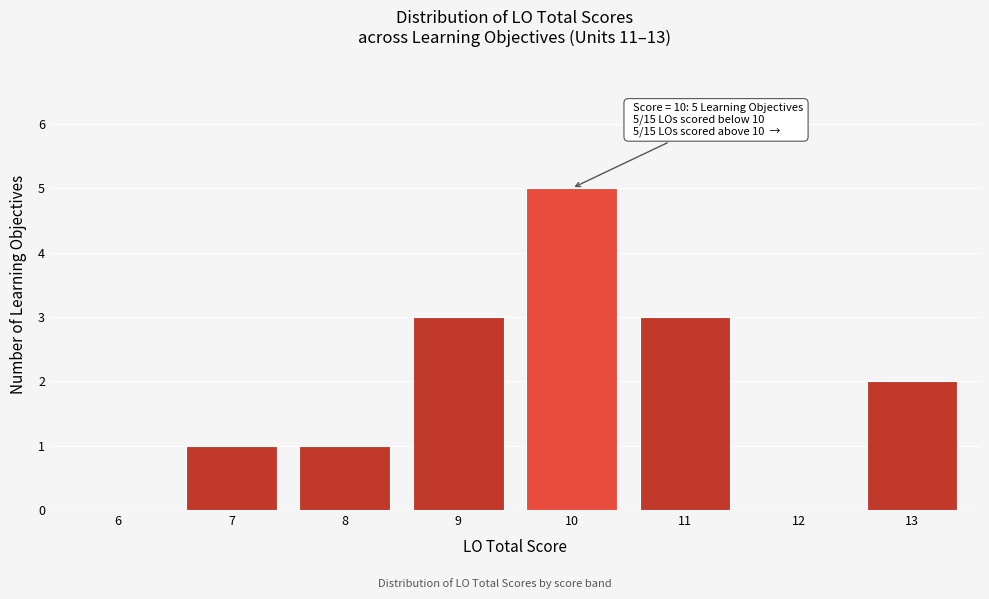

Reading left to right, what are all the values shown in this chart?

6=0	7=1	8=1	9=3	10=5	11=3	12=0	13=2